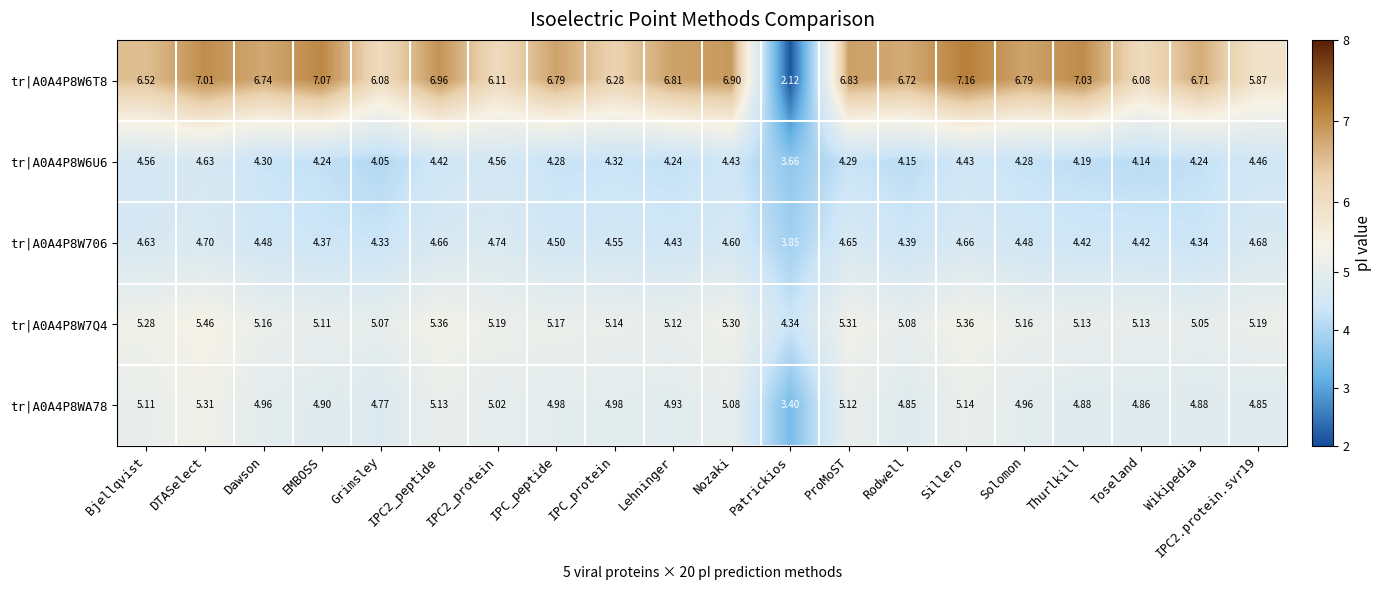

Which category has the highest value across all series?

Sillero